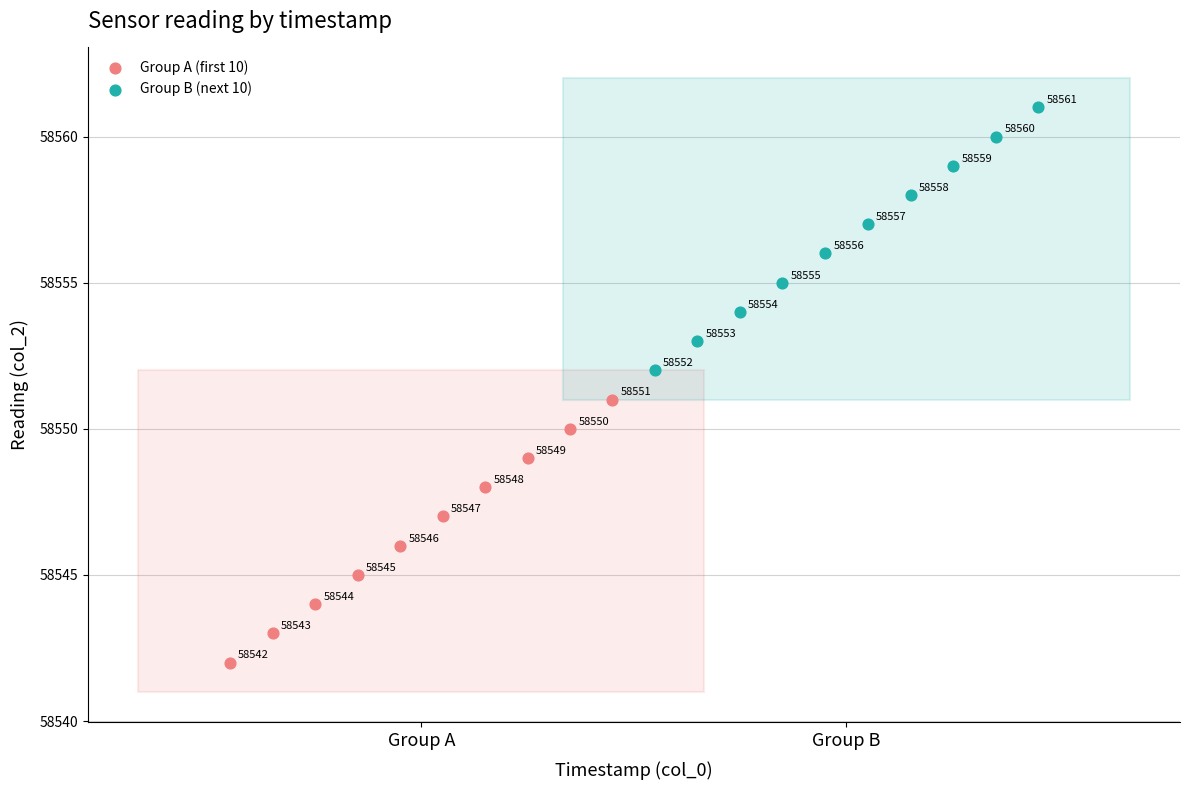

Which series contains the highest Y value?

Group B (next 10)